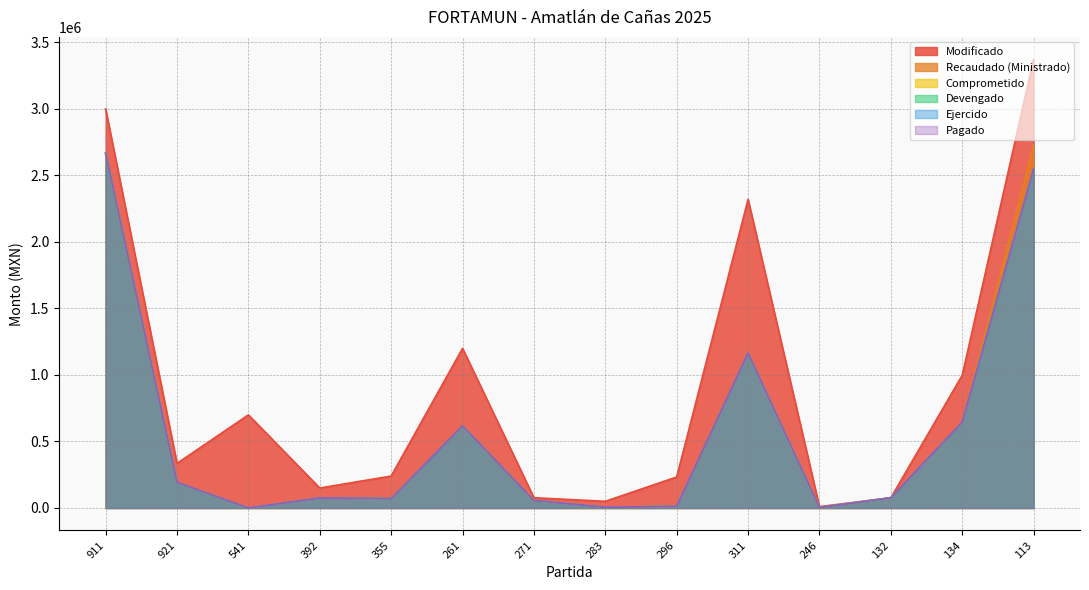

Which series has the largest total across all categories?

Modificado